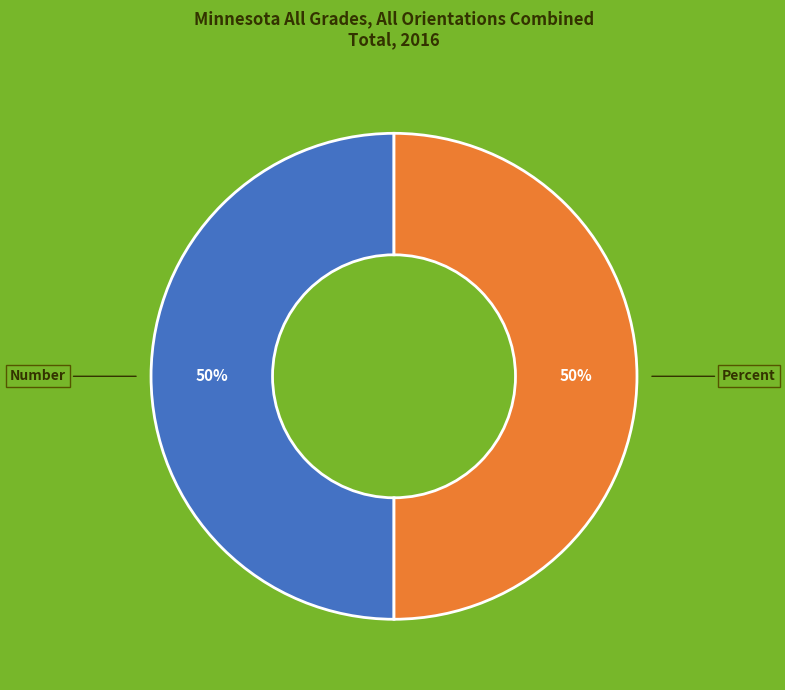

Approximately how many times larger is the value at Percent compared to Number?

1.0